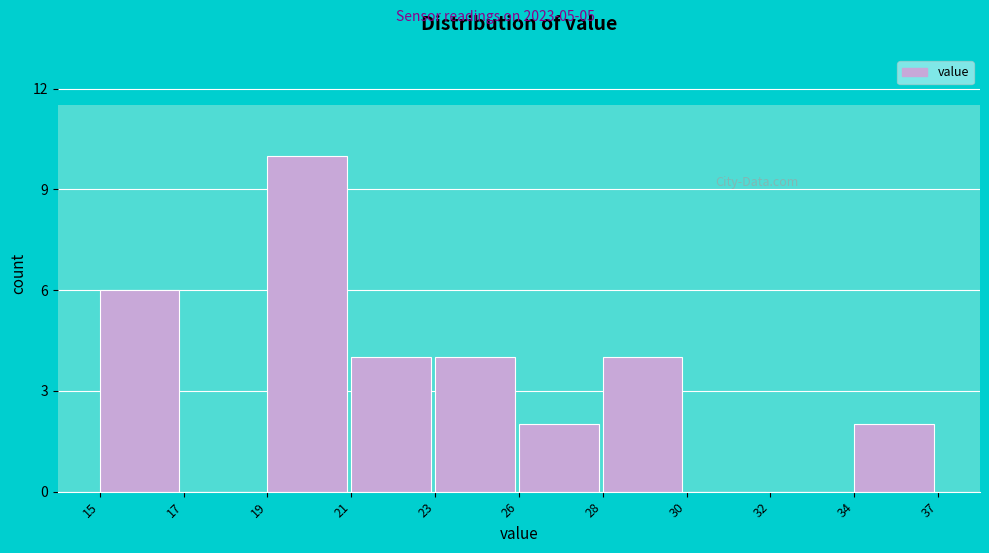

Reading left to right, list all the values displayed in this chart.

15=6	17=0	19=10	21=4	23=4	26=2	28=4	30=0	32=0	34=2